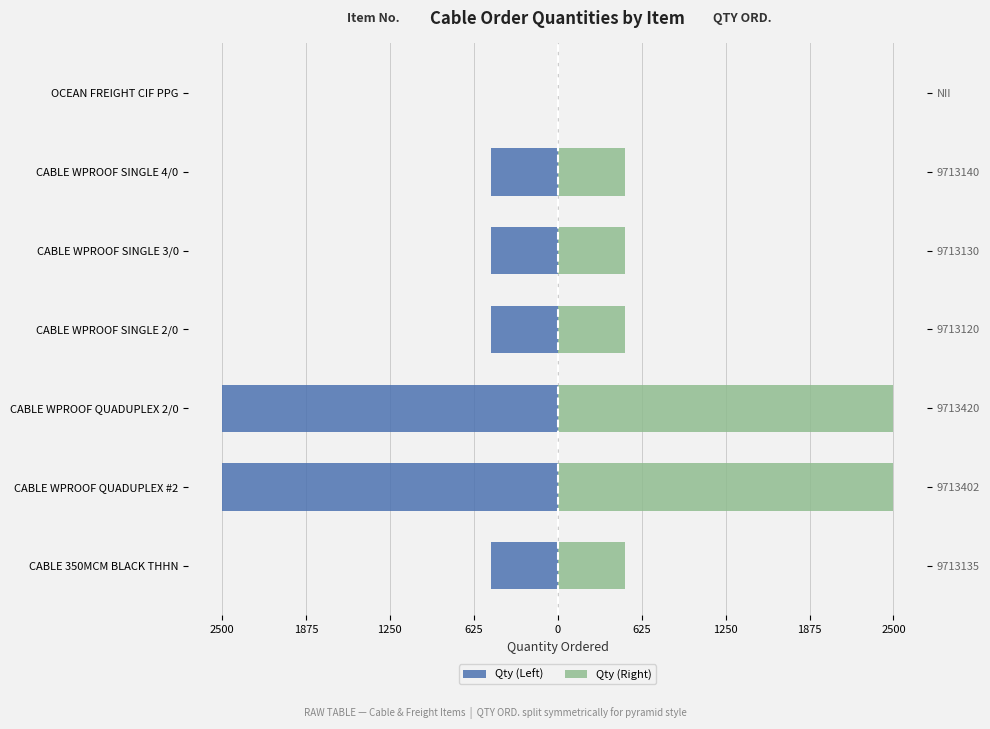

Rank the series by their maximum value, from lowest to highest.

Qty (Left), Qty (Right)